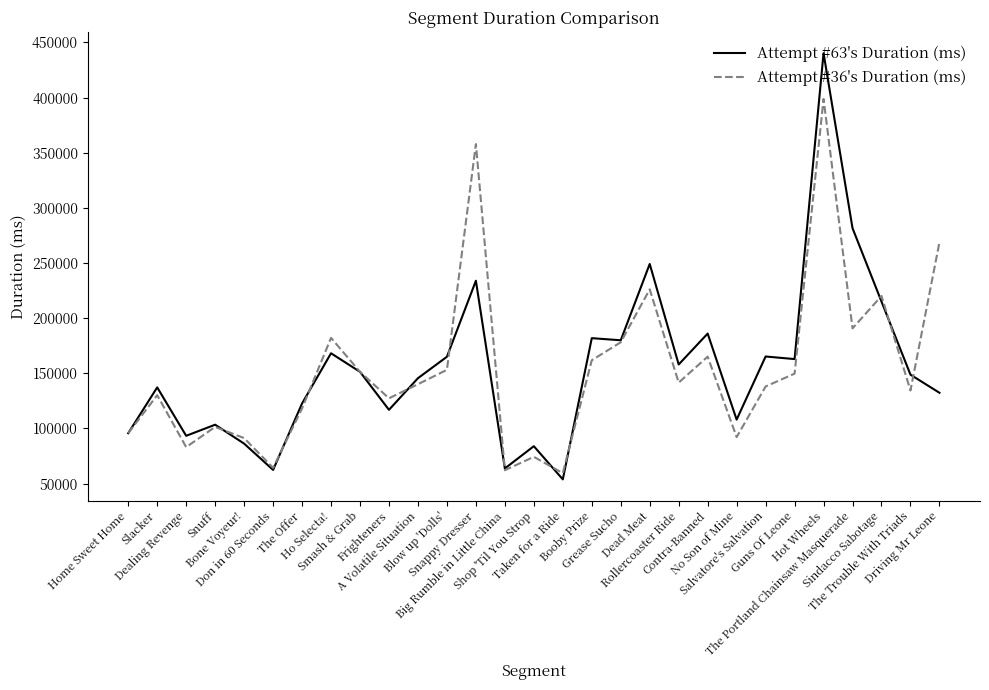

Which series has the largest range (max minus min)?

Attempt #63's Duration (ms)